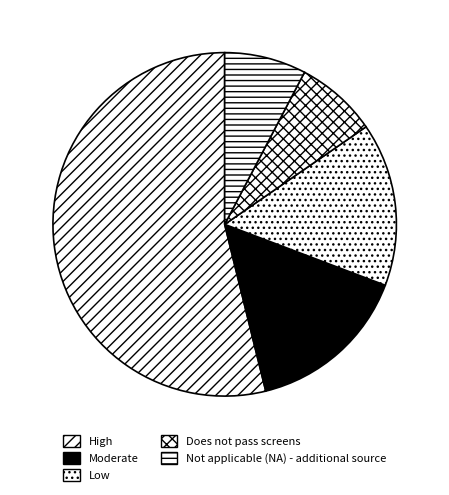

Which slice is the smallest?

Does not pass screens